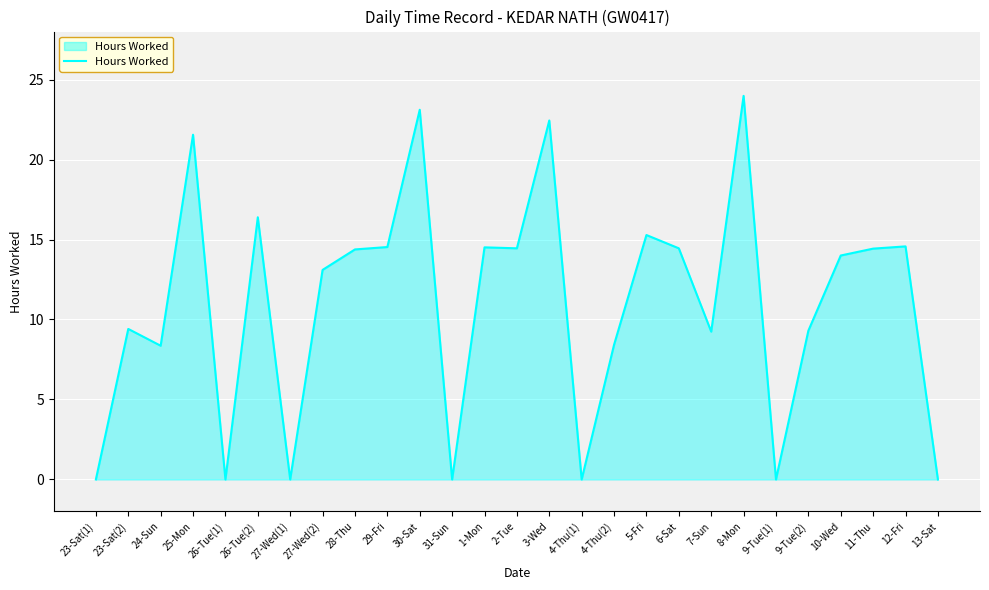

What position from the right is 30-Sat?

17